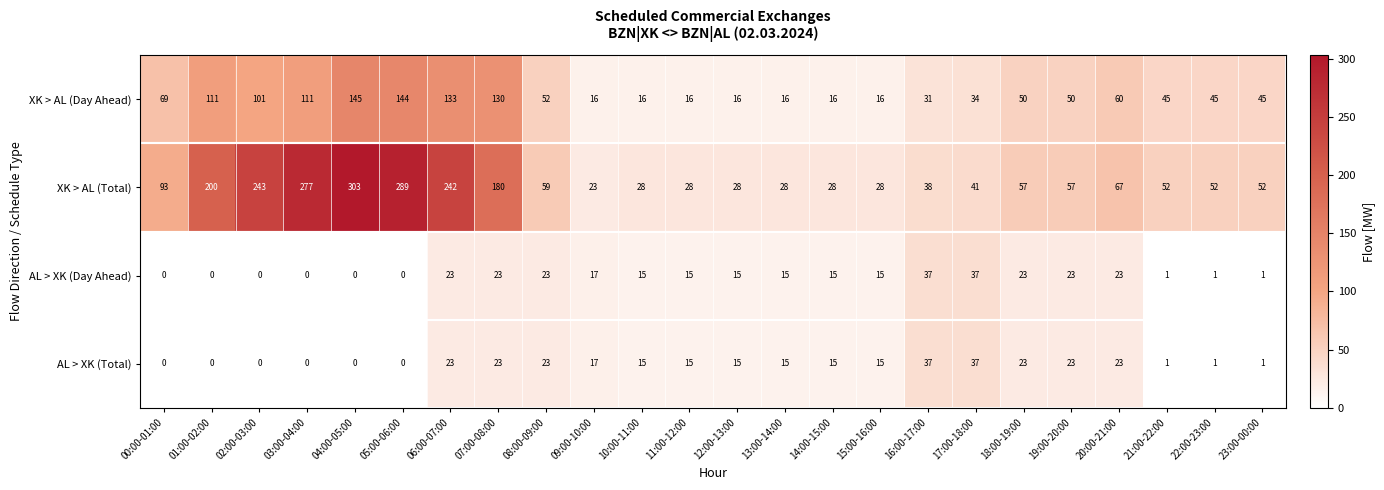

What is the approximate value of XK > AL (Total) at 07:00-08:00, to the nearest 5?

180